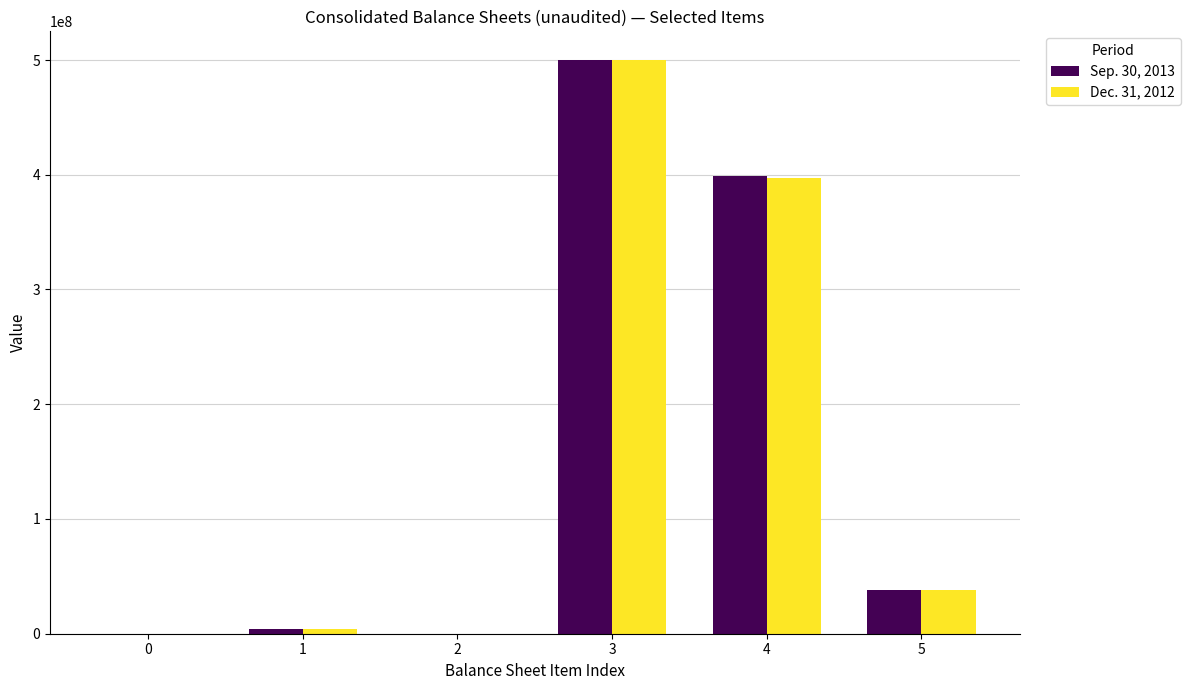

Where is Dec. 31, 2012 nearest to the value 250000000?

4